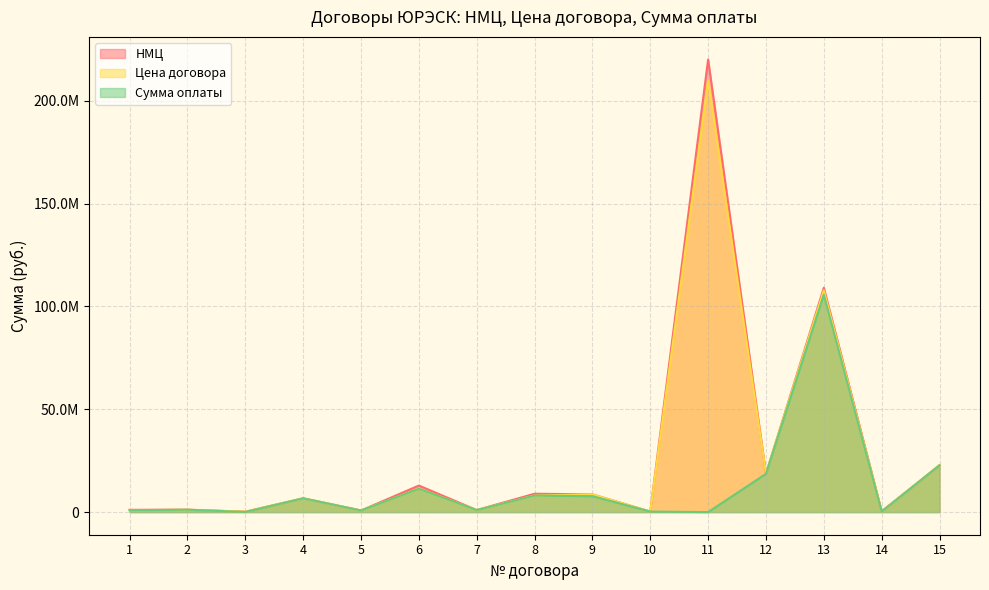

At which category is the sum across all series the highest?

11